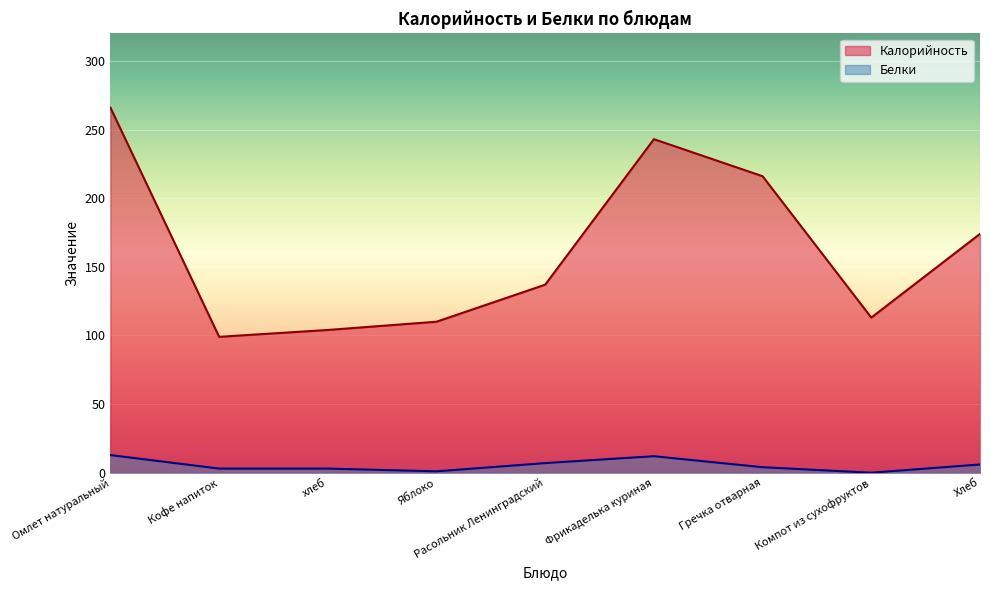

What position from the left is Компот из сухофруктов?

8